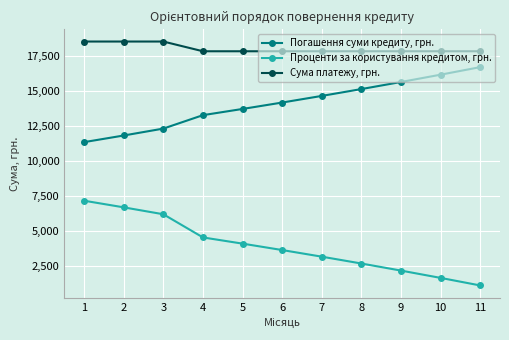

What is the difference between the highest and lowest values at 9?

15667.0